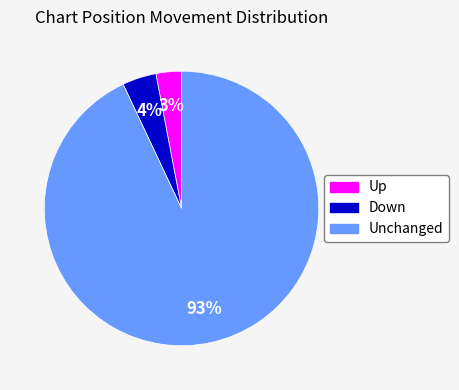

To the nearest percent, what is the difference between the largest and smallest slice percentages?

90%